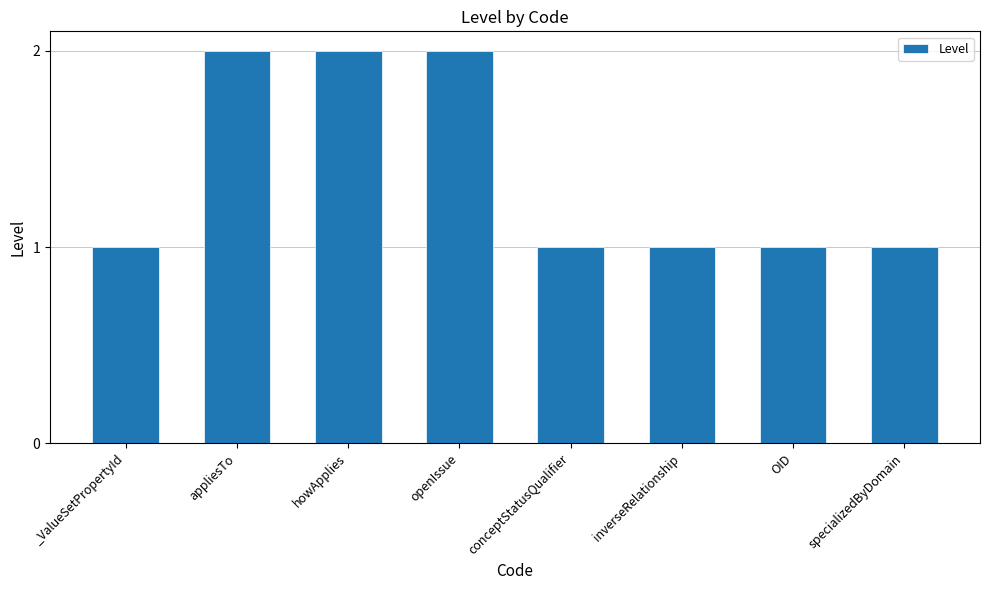

Approximately how many times larger is the value at appliesTo compared to inverseRelationship?

2.0